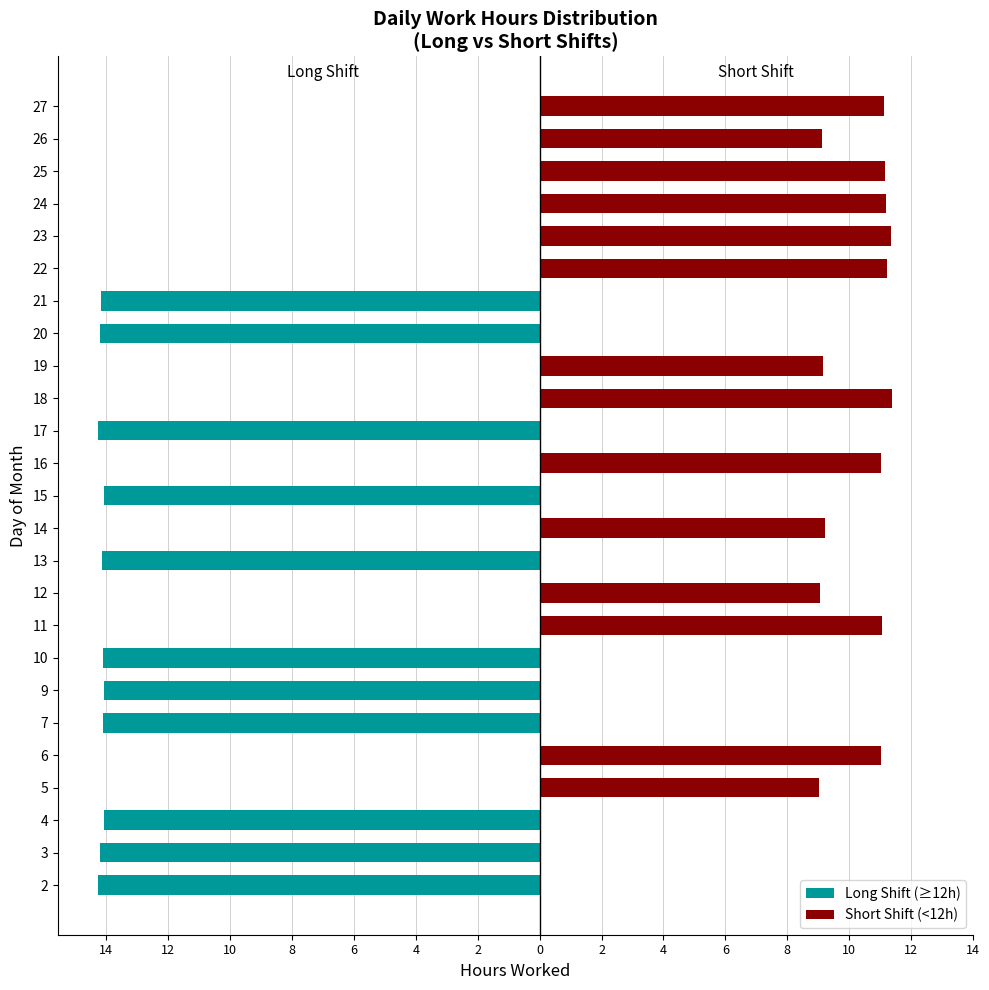

How many positive values does the Short Shift (<12h) series have?

14